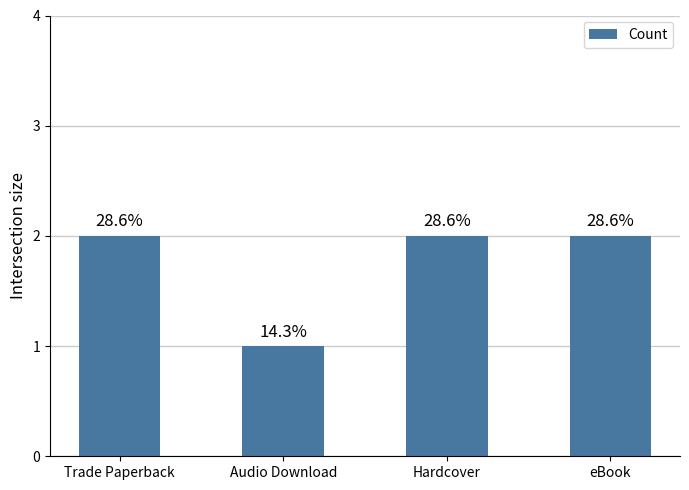

What is the average value?

2